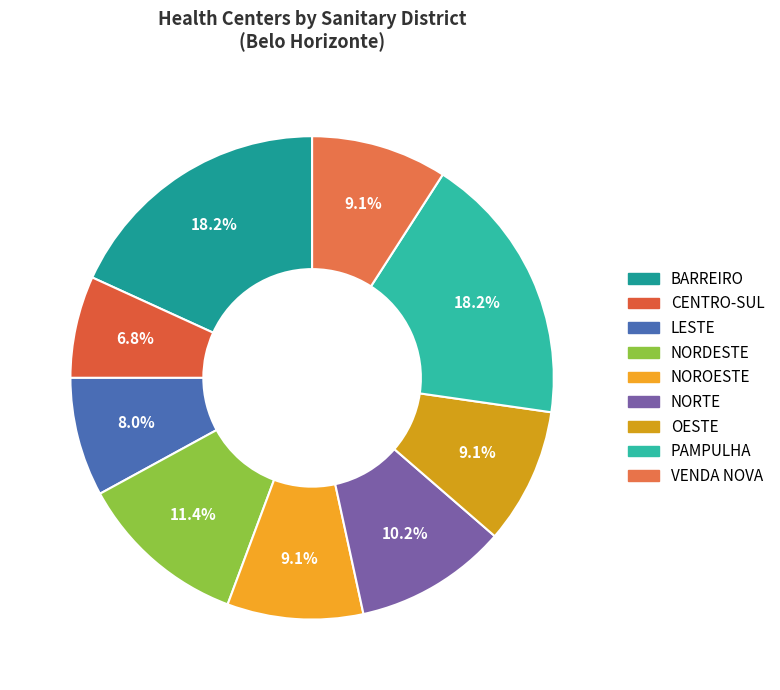

Rank the categories by value from lowest to highest.

CENTRO-SUL, LESTE, NOROESTE, OESTE, VENDA NOVA, NORTE, NORDESTE, BARREIRO, PAMPULHA